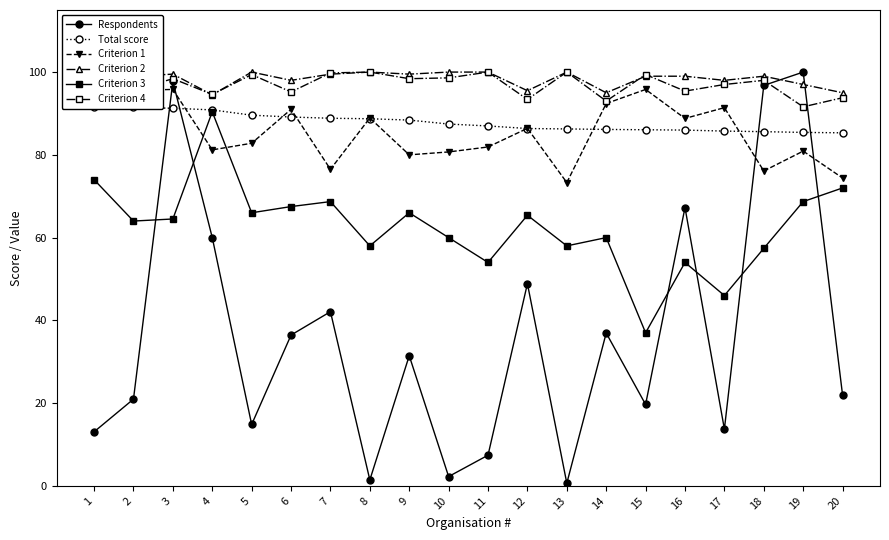

Which series has the largest total across all categories?

Criterion 2